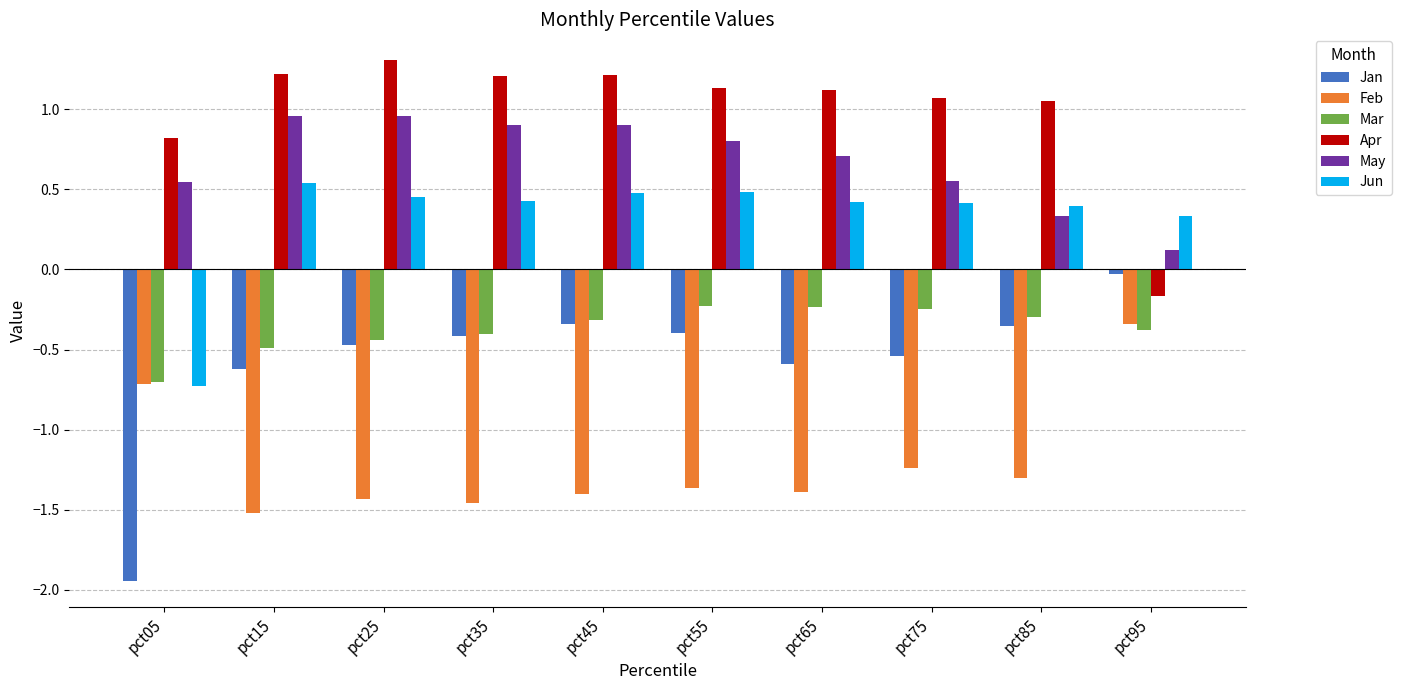

How many groups of bars are there?

10